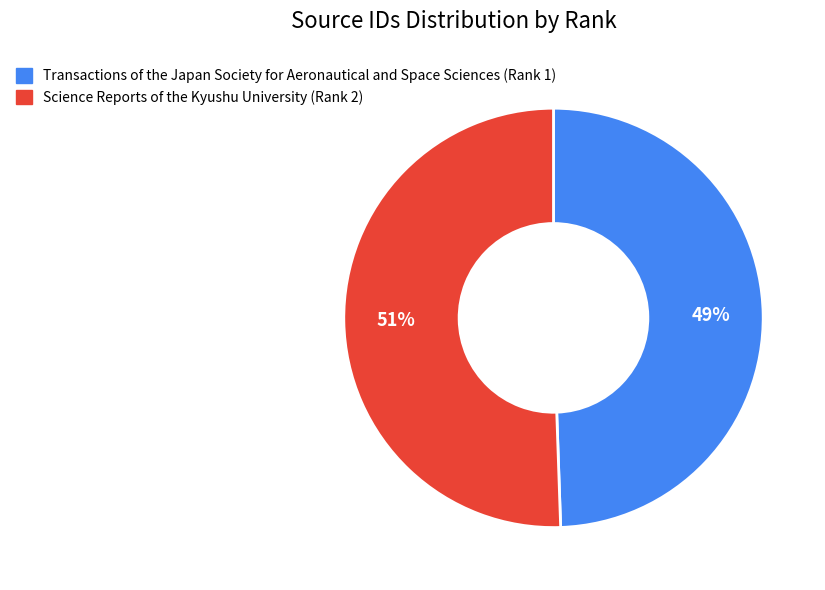

Count the number of slices in the pie.

2